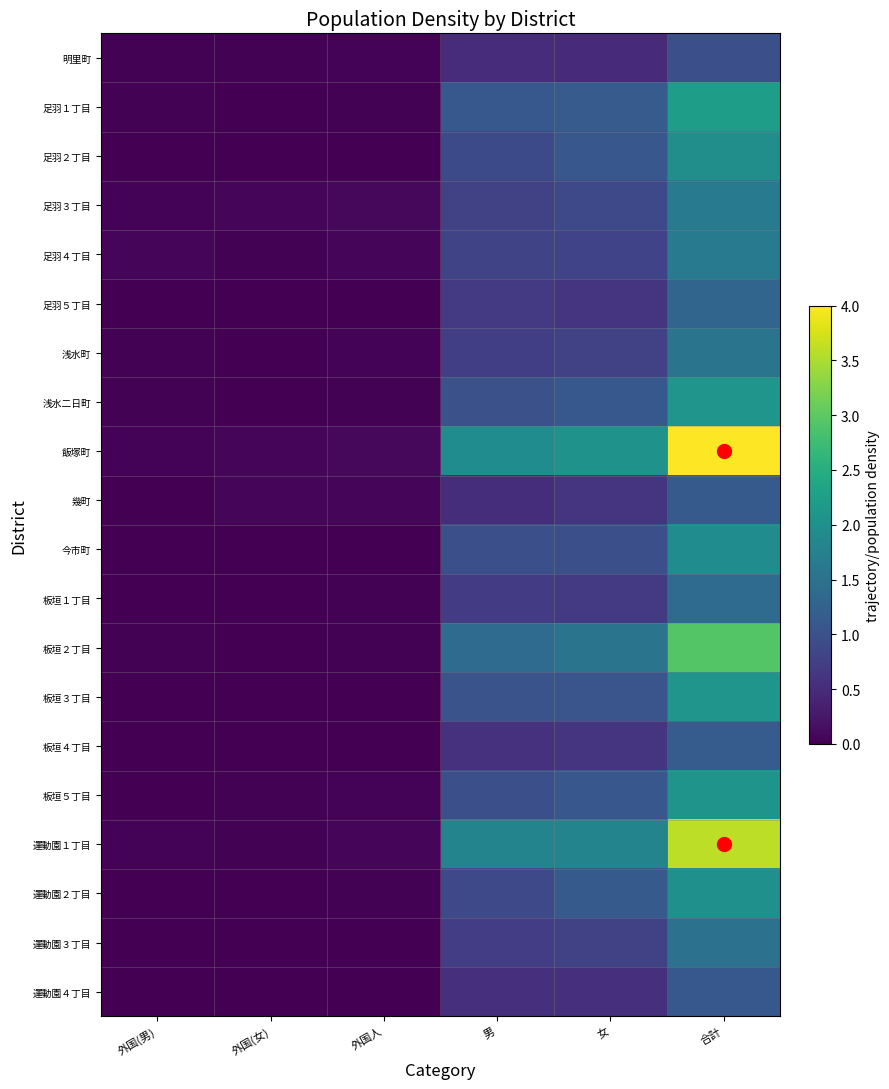

At 合計, list the series in order from largest to smallest.

飯塚町, 運動園１丁目, 板垣２丁目, 足羽１丁目, 浅水二日町, 板垣３丁目, 板垣５丁目, 運動園２丁目, 足羽２丁目, 今市町, 足羽３丁目, 足羽４丁目, 浅水町, 運動園３丁目, 板垣１丁目, 足羽５丁目, 板垣４丁目, 幾町, 運動園４丁目, 明里町